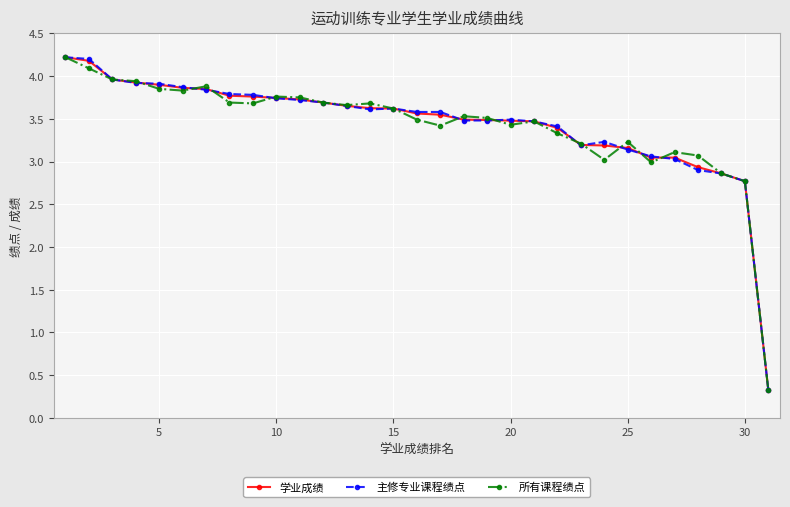

At how many categories does at least one series exceed 2?

30